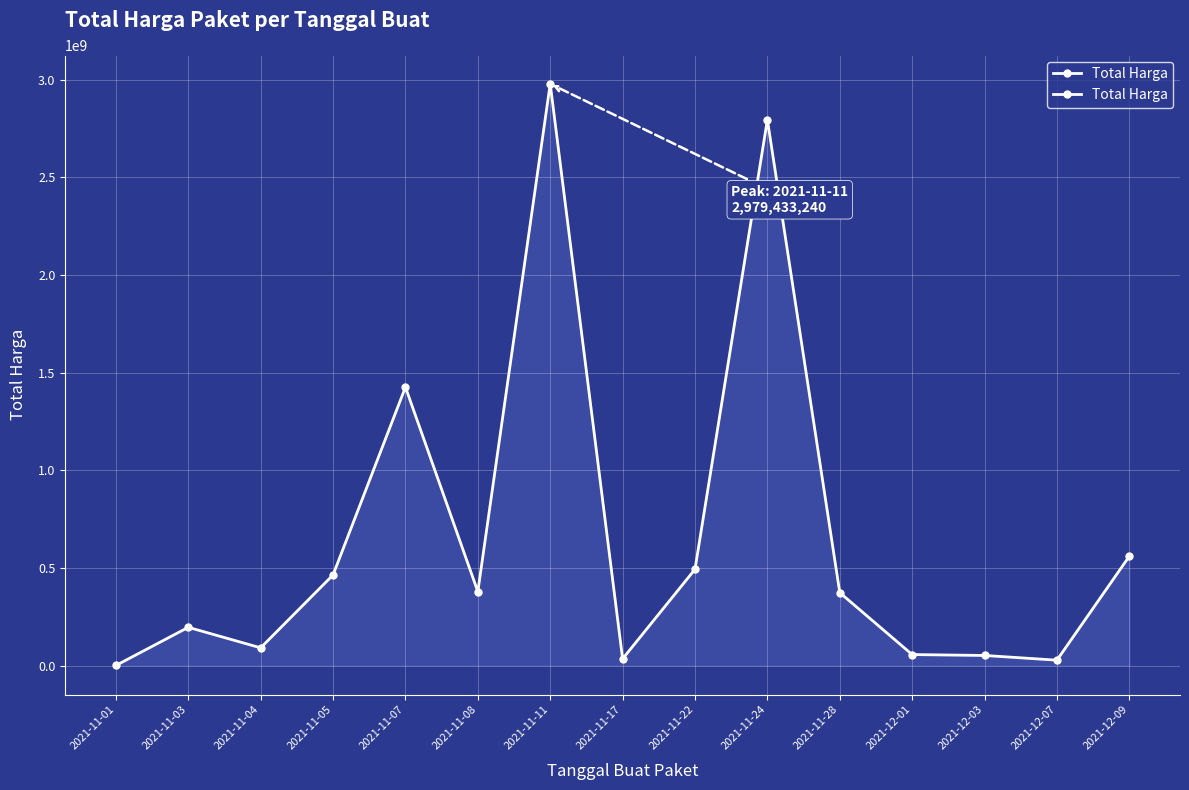

What is the approximate value at 2021-11-08, to the nearest 50?

378766800